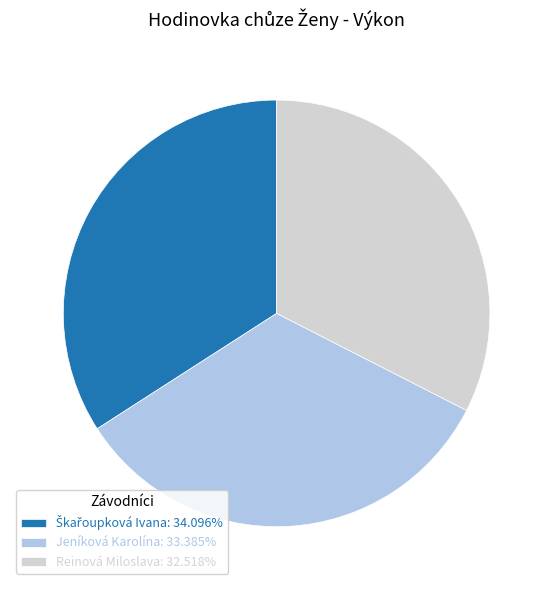

What is the smallest slice in the pie chart?

Reinová Miloslava